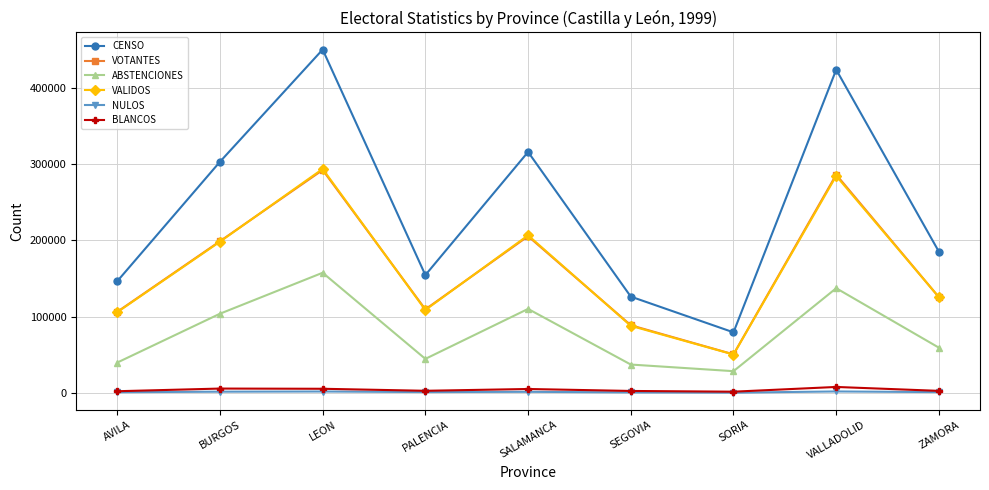

What is the value of the VOTANTES point at the 9th from the left?

125685